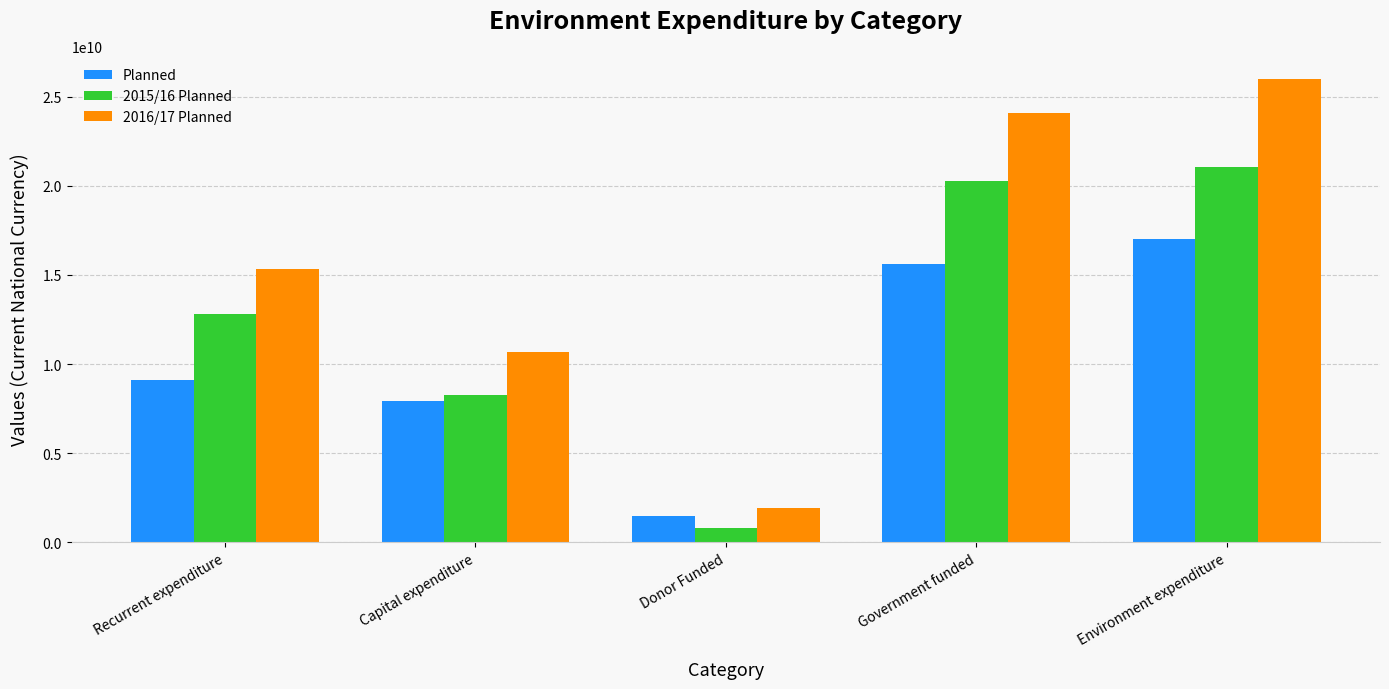

What position from the right is Government funded?

2